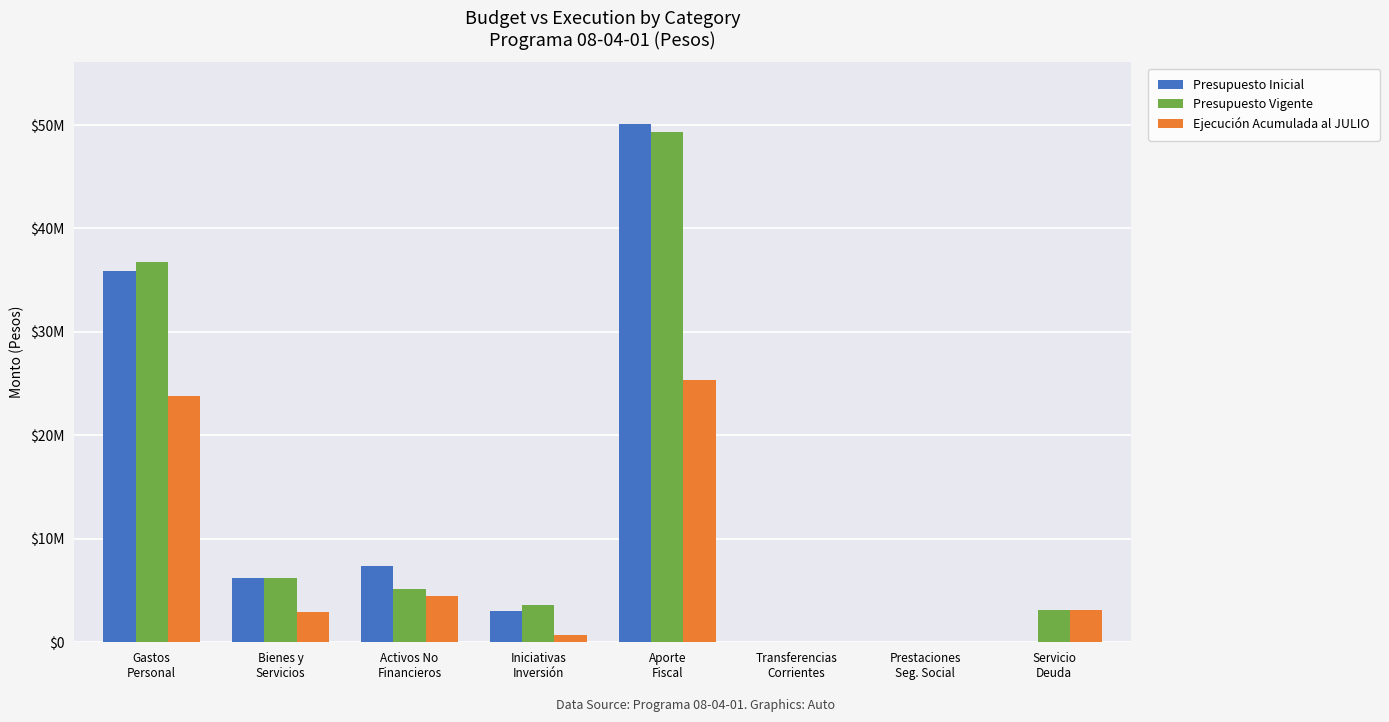

Are the bars grouped side by side (vs. stacked)?

Yes